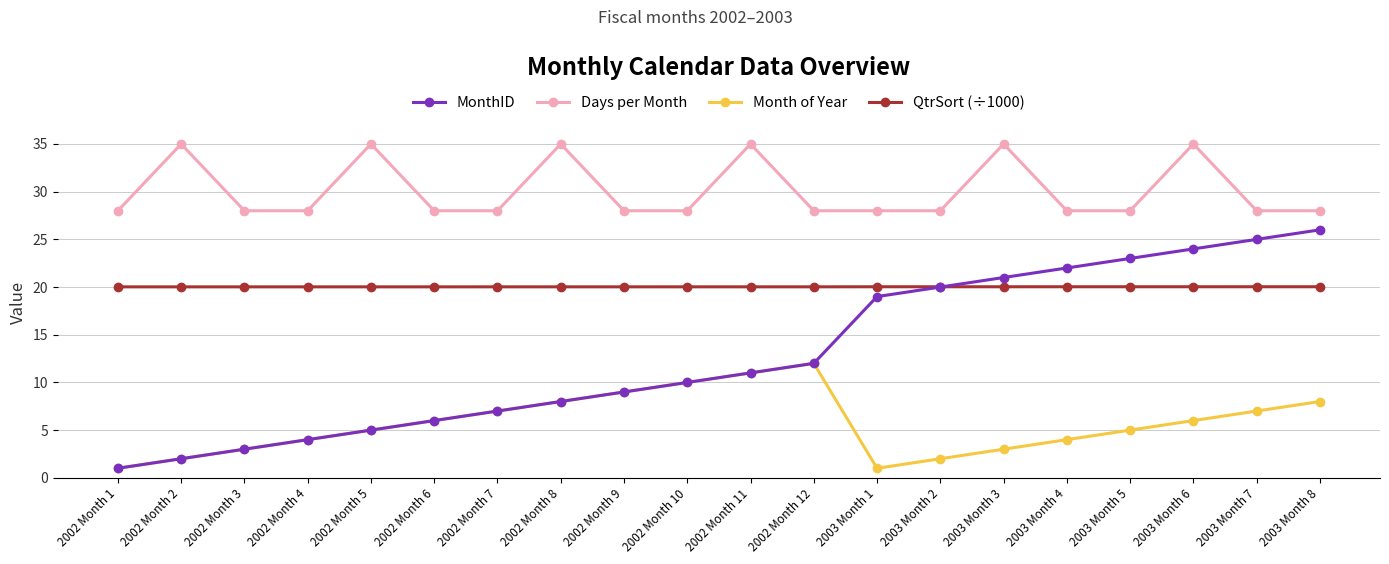

How many data points does each series have?

20